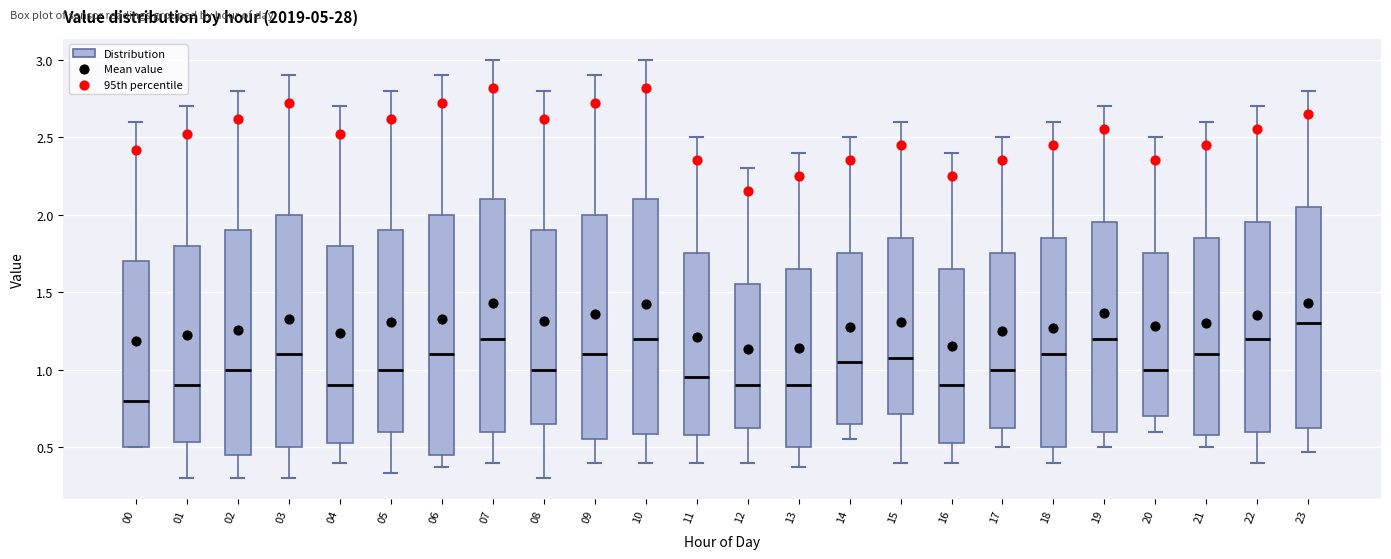

Reading left to right, transcribe this box plot: for each box, give where its median line is, the range the box spans, and where its two whiskers end, as read against the y-axis. The values are not printed on the chart, so give them approximately, as read against the axis.

00: median 0.80, box 0.50 to 1.70, whiskers 0.50 to 2.60
01: median 0.90, box 0.55 to 1.80, whiskers 0.30 to 2.70
02: median 1.00, box 0.45 to 1.90, whiskers 0.30 to 2.80
03: median 1.10, box 0.50 to 2.00, whiskers 0.30 to 2.90
04: median 0.90, box 0.55 to 1.80, whiskers 0.40 to 2.70
05: median 1.00, box 0.60 to 1.90, whiskers 0.35 to 2.80
06: median 1.10, box 0.45 to 2.00, whiskers 0.35 to 2.90
07: median 1.20, box 0.60 to 2.10, whiskers 0.40 to 3.00
08: median 1.00, box 0.65 to 1.90, whiskers 0.30 to 2.80
09: median 1.10, box 0.55 to 2.00, whiskers 0.40 to 2.90
10: median 1.20, box 0.60 to 2.10, whiskers 0.40 to 3.00
11: median 0.95, box 0.60 to 1.75, whiskers 0.40 to 2.50
12: median 0.90, box 0.65 to 1.55, whiskers 0.40 to 2.30
13: median 0.90, box 0.50 to 1.65, whiskers 0.35 to 2.40
14: median 1.05, box 0.65 to 1.75, whiskers 0.55 to 2.50
15: median 1.10, box 0.70 to 1.85, whiskers 0.40 to 2.60
16: median 0.90, box 0.55 to 1.65, whiskers 0.40 to 2.40
17: median 1.00, box 0.65 to 1.75, whiskers 0.50 to 2.50
18: median 1.10, box 0.50 to 1.85, whiskers 0.40 to 2.60
19: median 1.20, box 0.60 to 1.95, whiskers 0.50 to 2.70
20: median 1.00, box 0.70 to 1.75, whiskers 0.60 to 2.50
21: median 1.10, box 0.60 to 1.85, whiskers 0.50 to 2.60
22: median 1.20, box 0.60 to 1.95, whiskers 0.40 to 2.70
23: median 1.30, box 0.65 to 2.05, whiskers 0.45 to 2.80